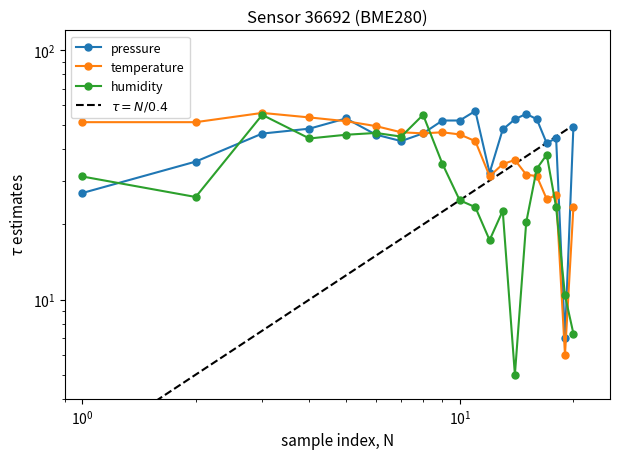

Is it true that pressure equals 71.0 at 00:18?

False